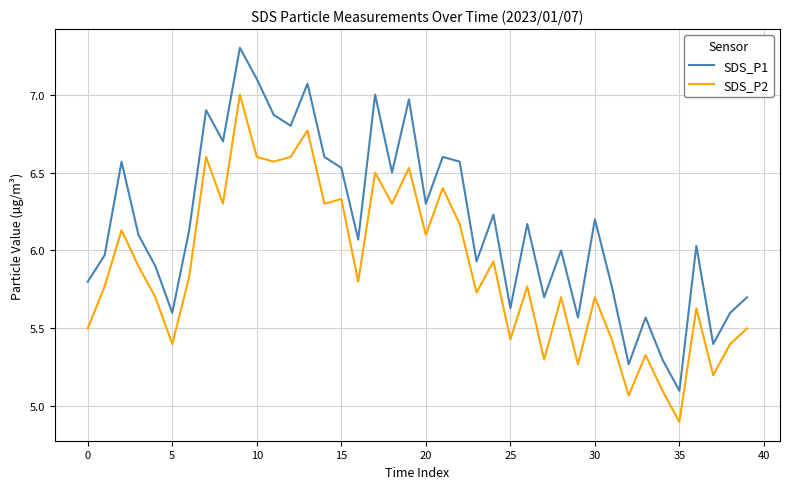

Which series has the largest total across all categories?

SDS_P1